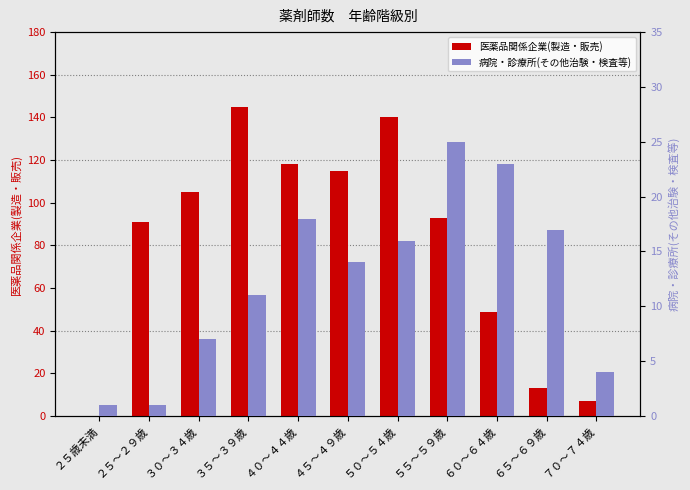

Rank the series by their average value, from lowest to highest.

病院・診療所(その他治験・検査等), 医薬品関係企業(製造・販売)